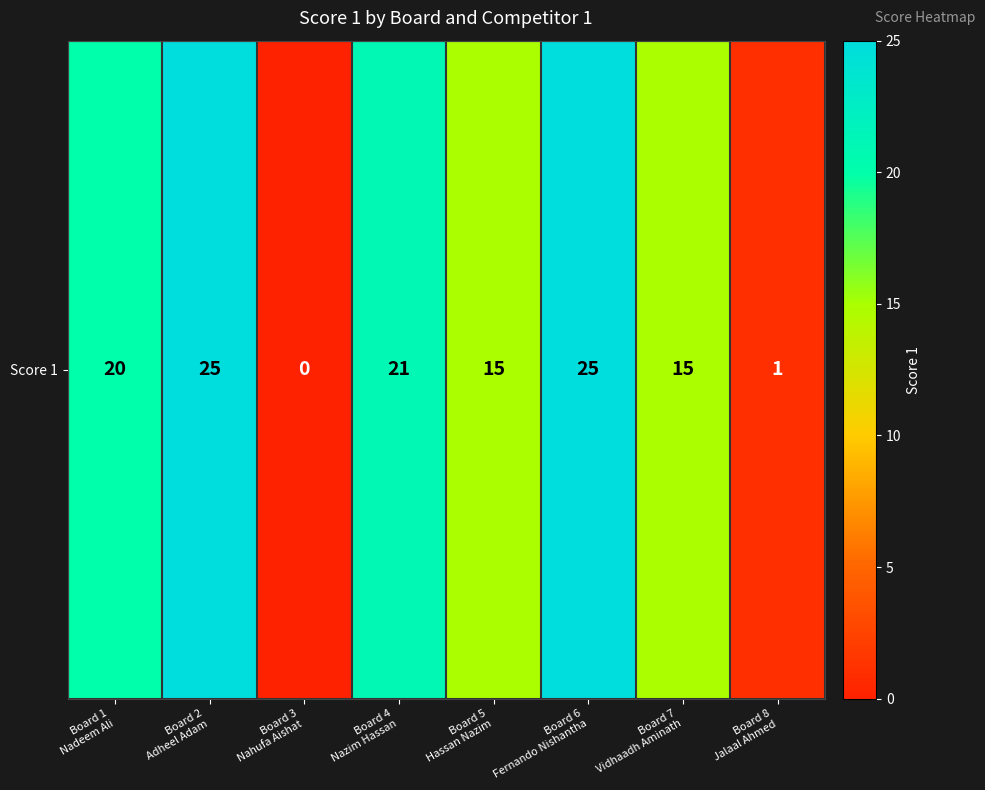

Reading right to left, list all the values displayed in this chart.

Board 8
Jalaal Ahmed=1	Board 7
Vidhaadh Aminath=15	Board 6
Fernando Nishantha=25	Board 5
Hassan Nazim=15	Board 4
Nazim Hassan=21	Board 3
Nahufa Aishat=0	Board 2
Adheel Adam=25	Board 1
Nadeem Ali=20